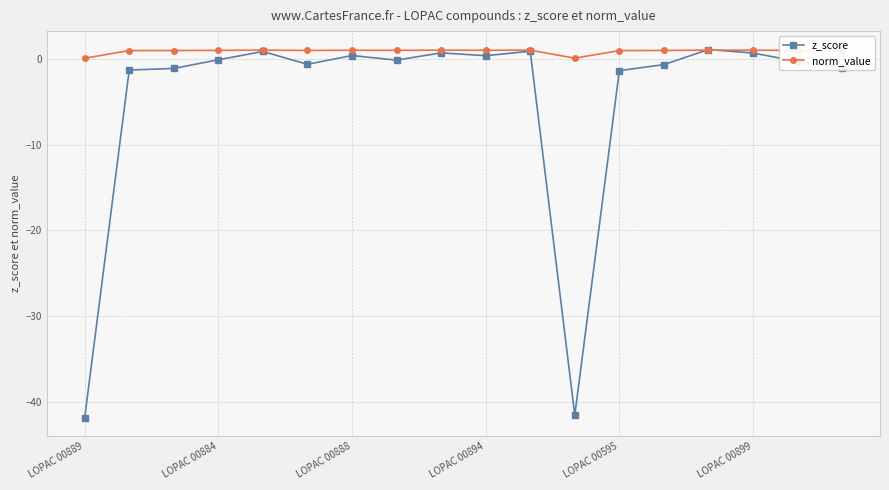

Which series has the largest total across all categories?

norm_value